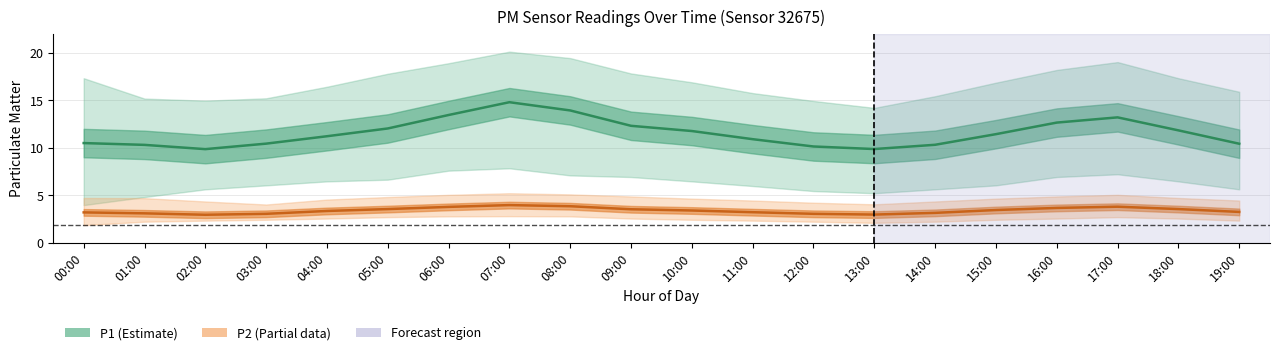

Reading left to right, list all the values displayed in this chart.

P1 (PM2.5 coarse): 00:00=10.5	01:00=10.3	02:00=9.9	03:00=10.4	04:00=11.2	05:00=12.1	06:00=13.5	07:00=14.8	08:00=13.9	09:00=12.3	10:00=11.8	11:00=10.9	12:00=10.2	13:00=9.9	14:00=10.3	15:00=11.4	16:00=12.7	17:00=13.2	18:00=11.8	19:00=10.4
P2 (PM2.5 fine): 00:00=3.2	01:00=3.1	02:00=3.0	03:00=3.0	04:00=3.4	05:00=3.5	06:00=3.8	07:00=4.0	08:00=3.9	09:00=3.5	10:00=3.4	11:00=3.2	12:00=3.0	13:00=3.0	14:00=3.1	15:00=3.5	16:00=3.7	17:00=3.8	18:00=3.5	19:00=3.2